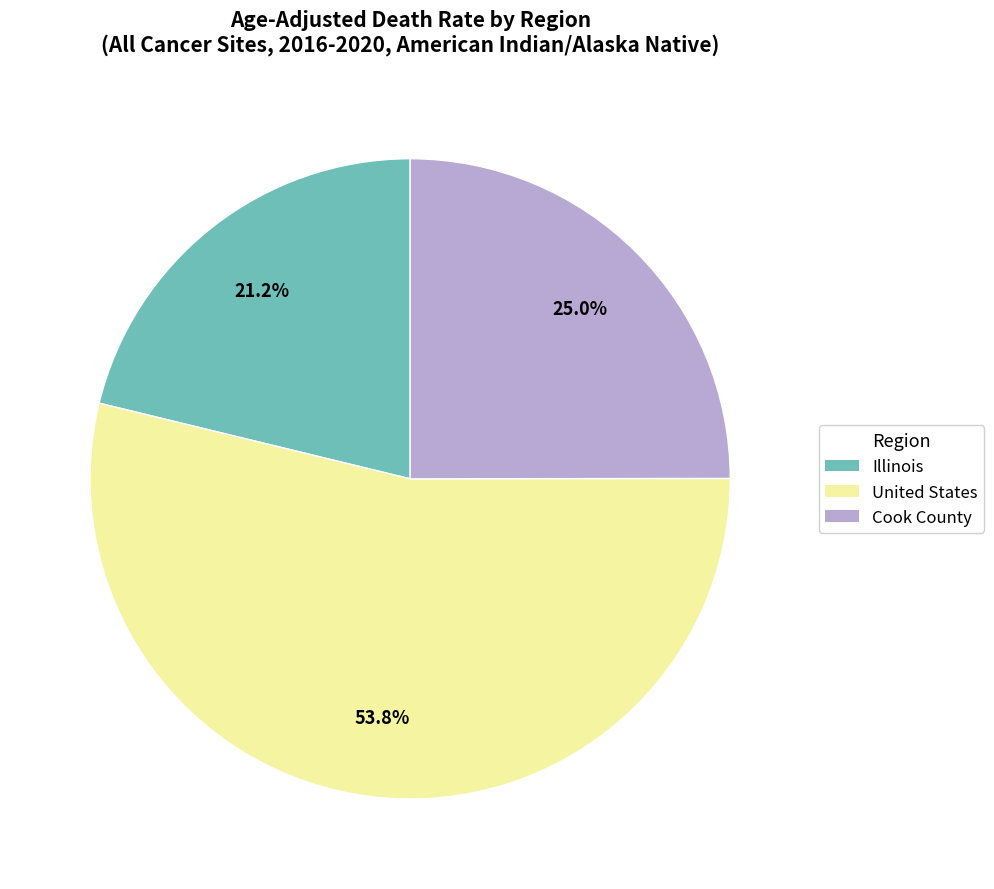

Does Illinois account for over 50% of the chart?

No